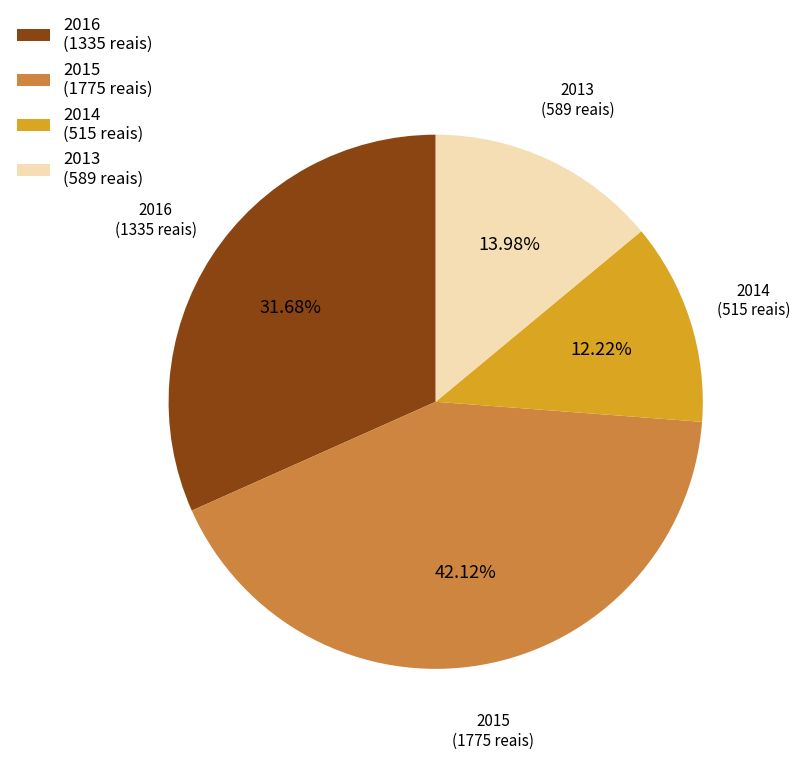

Which slice is the smallest?

2014